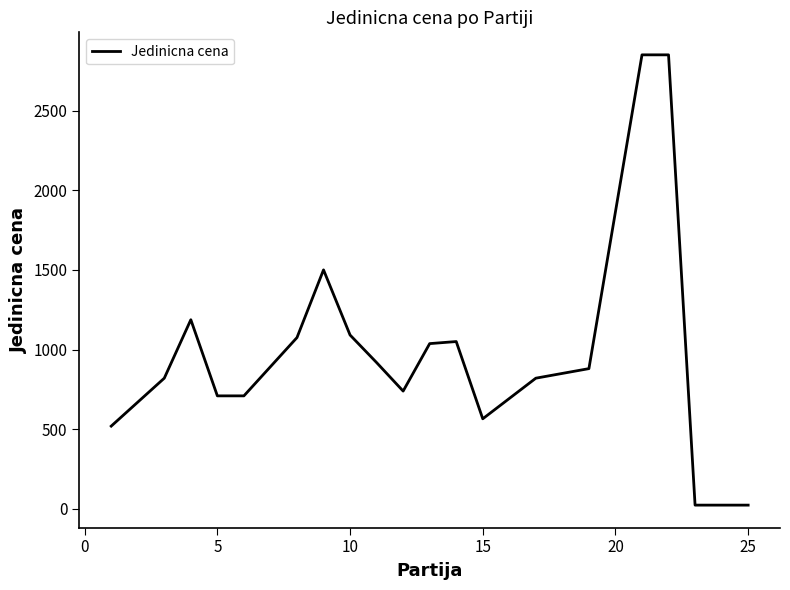

Reading left to right, extract all data points from this chart.

519	820	1187	709	709	1075	1500	1091	918	739	1037	1050	565	820	880	2850	2850	23	23	23